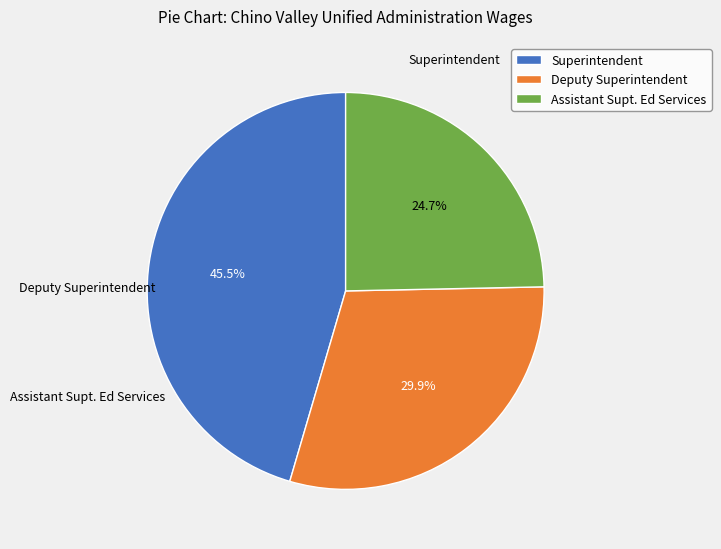

What percentage do Superintendent and Deputy Superintendent together represent?

75.3%